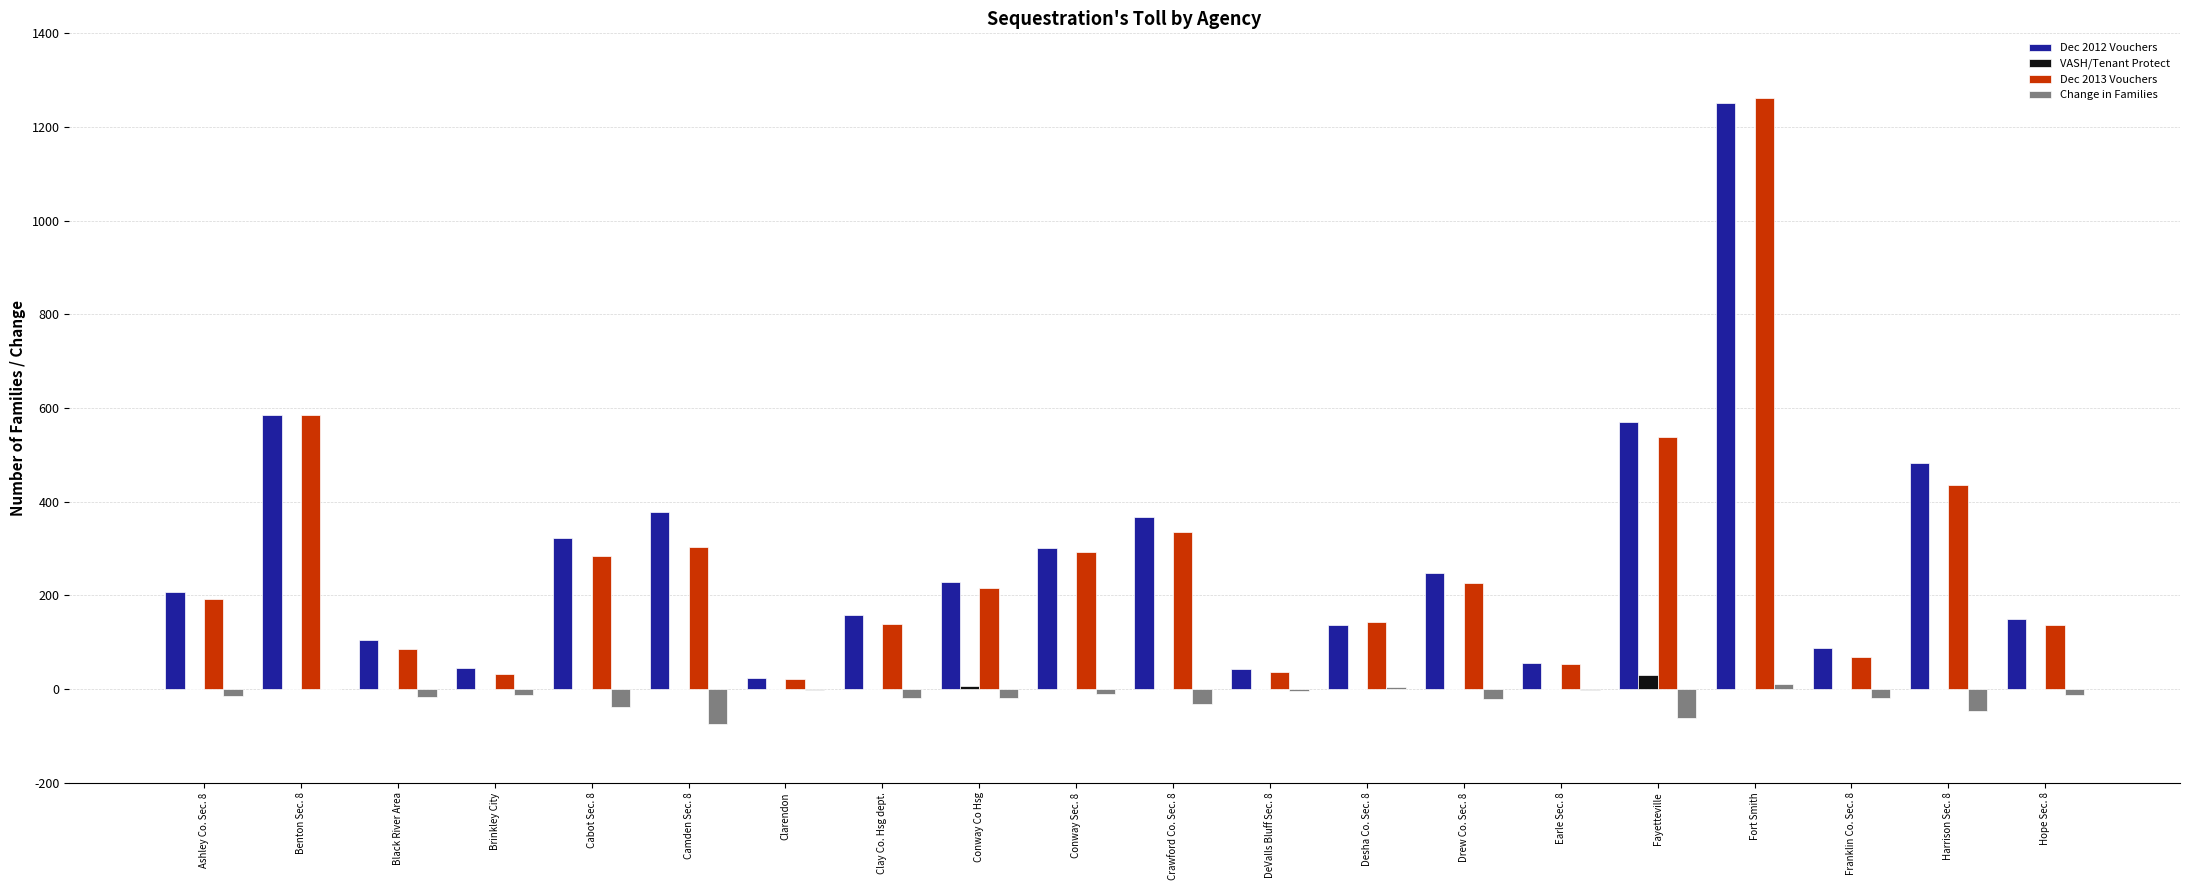

Which series has the widest spread of values?

Dec 2013 Vouchers